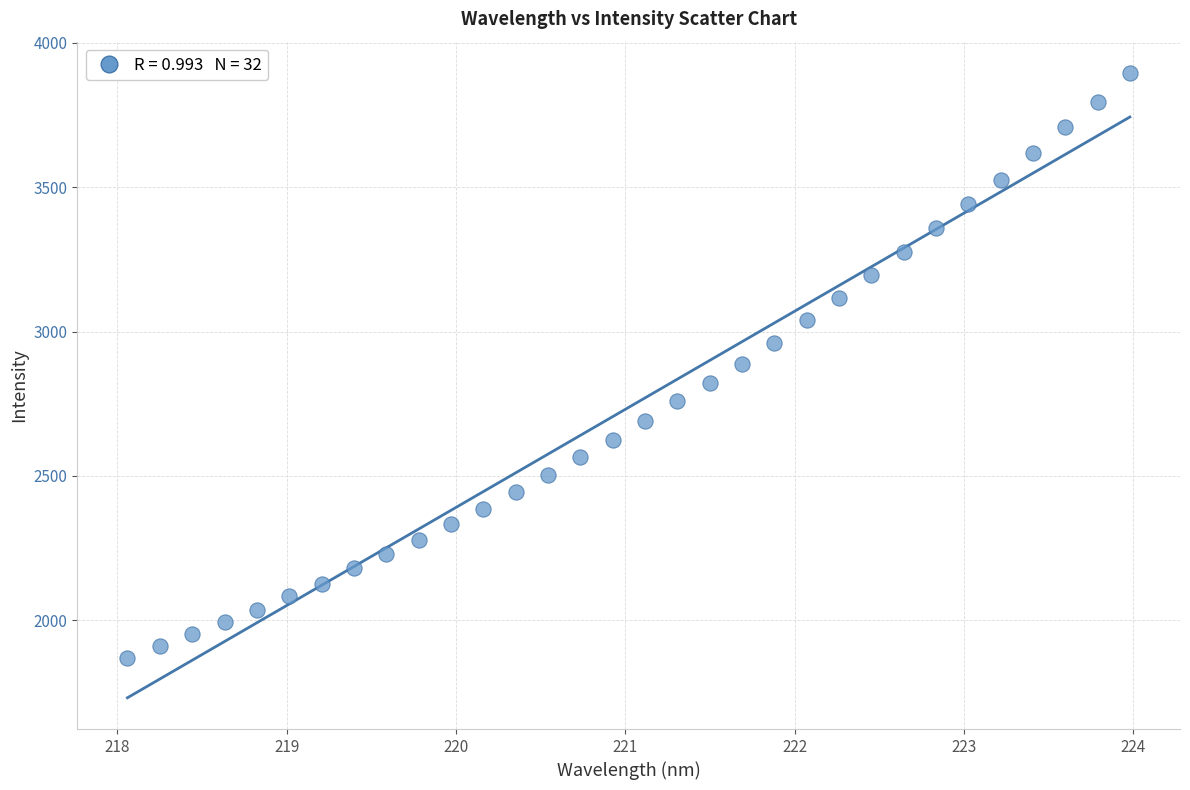

What is the range of Y values (max minus min)?

2026.2